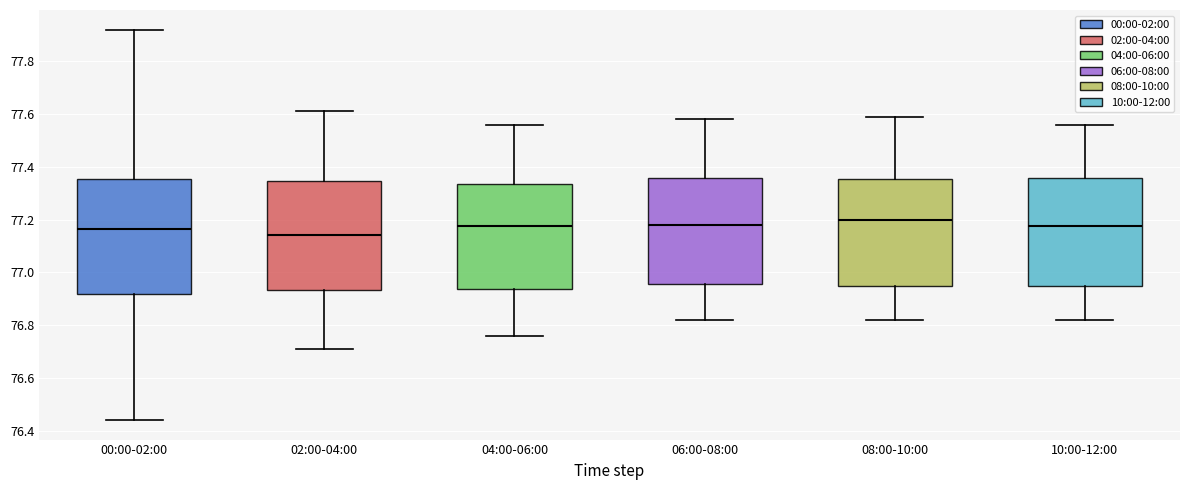

Reading left to right, transcribe this box plot: for each box, give where its median line is, the range the box spans, and where its two whiskers end, as read against the y-axis. The values are not printed on the chart, so give them approximately, as read against the axis.

00:00-02:00: median 77.16, box 76.92 to 77.36, whiskers 76.44 to 77.92
02:00-04:00: median 77.14, box 76.94 to 77.34, whiskers 76.72 to 77.62
04:00-06:00: median 77.18, box 76.94 to 77.34, whiskers 76.76 to 77.56
06:00-08:00: median 77.18, box 76.96 to 77.36, whiskers 76.82 to 77.58
08:00-10:00: median 77.20, box 76.94 to 77.36, whiskers 76.82 to 77.60
10:00-12:00: median 77.18, box 76.94 to 77.36, whiskers 76.82 to 77.56